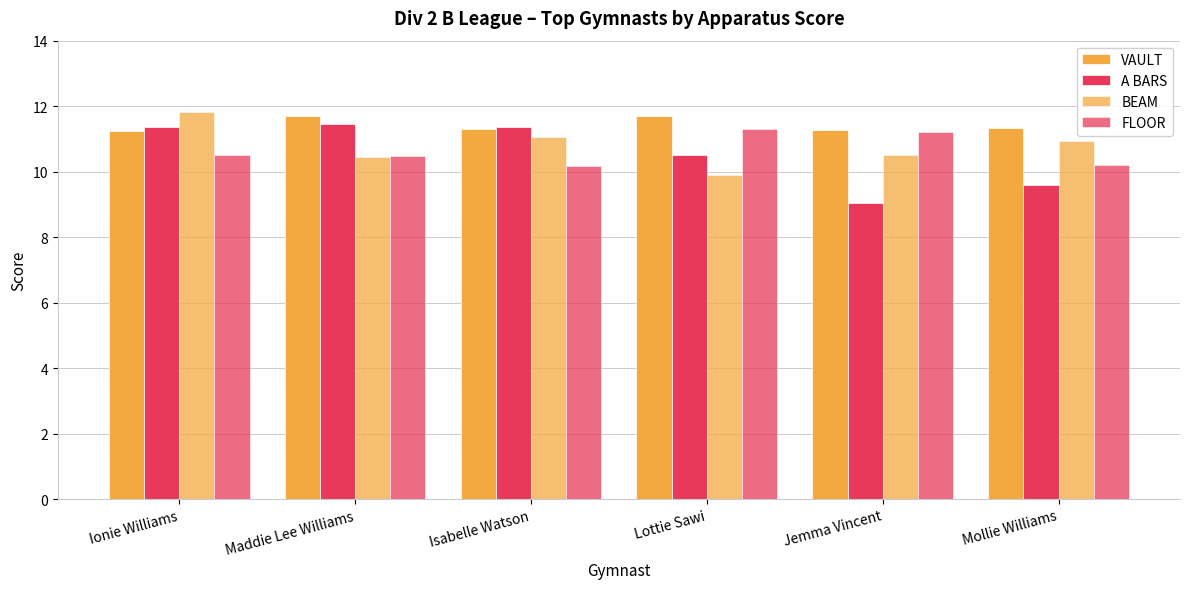

Are the bars horizontal?

No